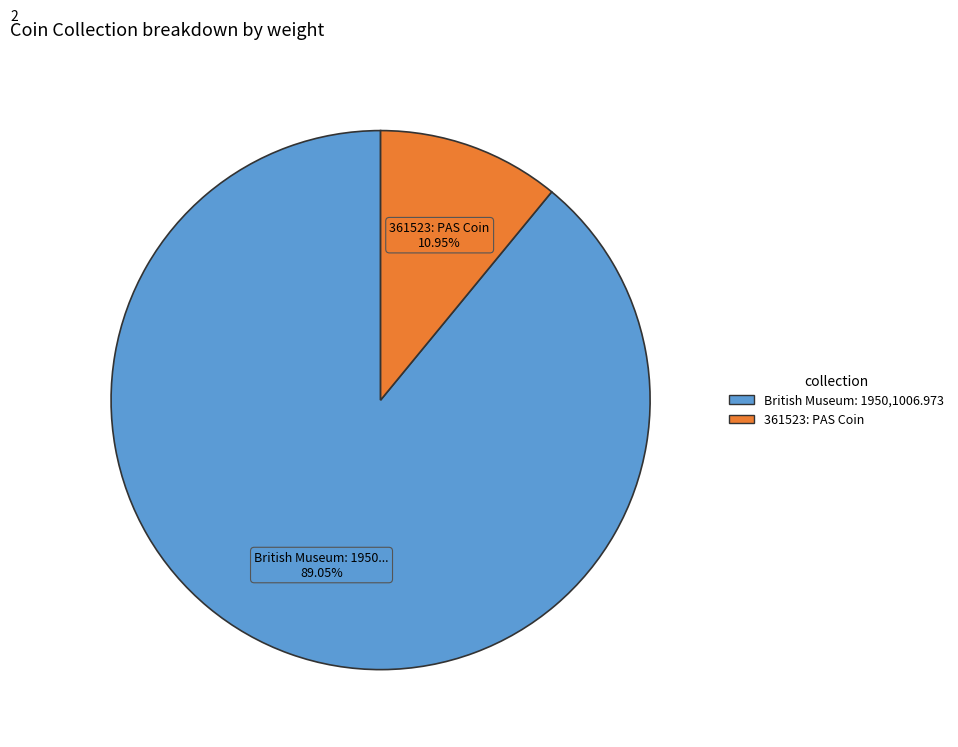

To the nearest percent, what percentage of the pie is 361523: PAS Coin?

11%